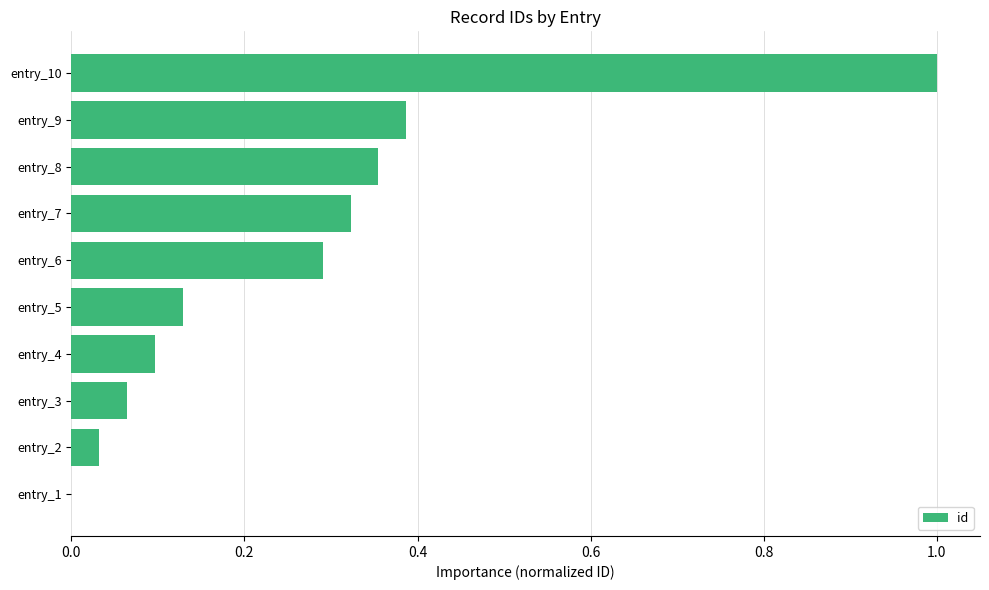

Which has a higher value, entry_6 or entry_2?

entry_6